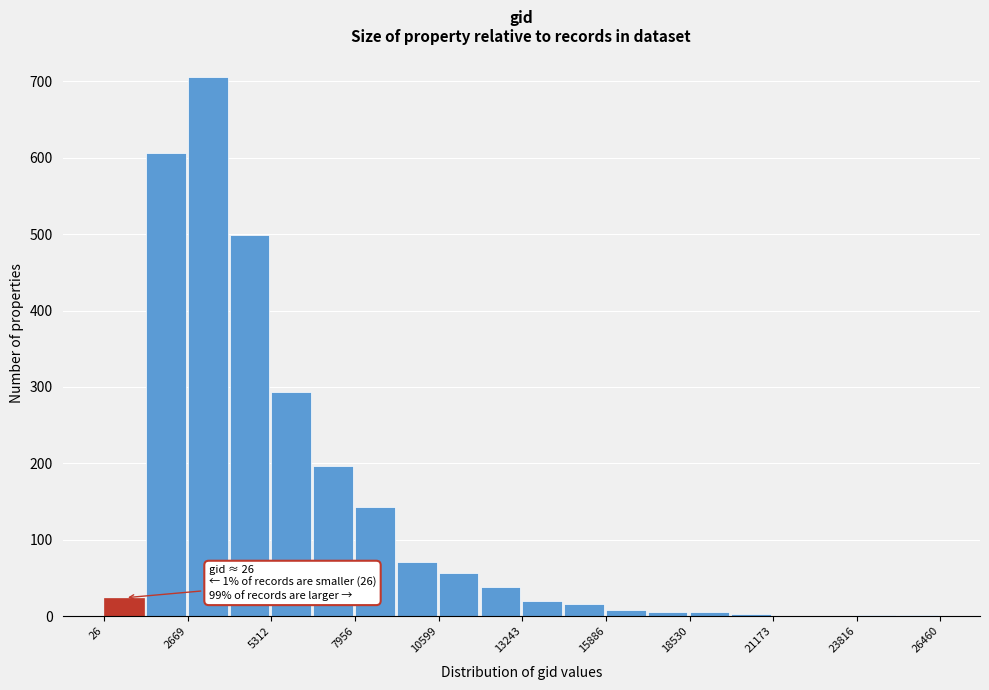

Around what value on the x-axis is the tallest bar? Give the approximate position of its centre, as read against the axis.

3500